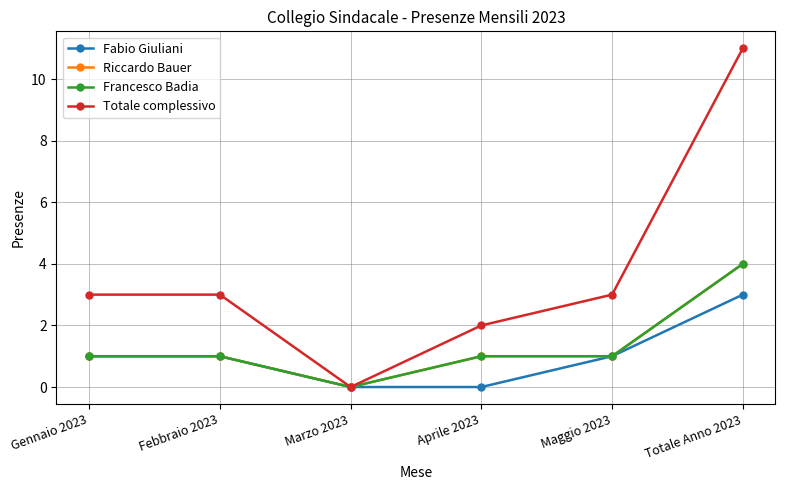

What is the sum of the Francesco Badia values at Maggio 2023 and Gennaio 2023?

2